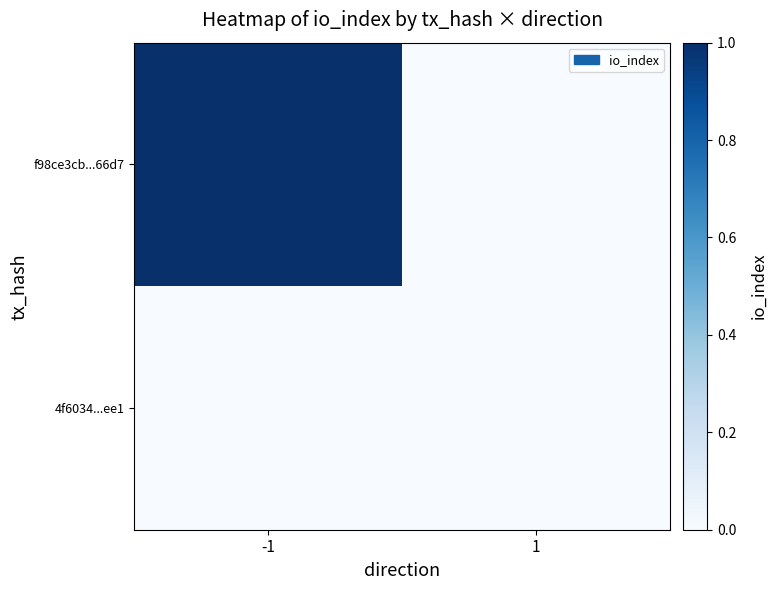

Reading left to right, list all the values displayed in this chart.

f98ce3cb...66d7: -1=1	1=0
4f6034...ee1: -1=0	1=0